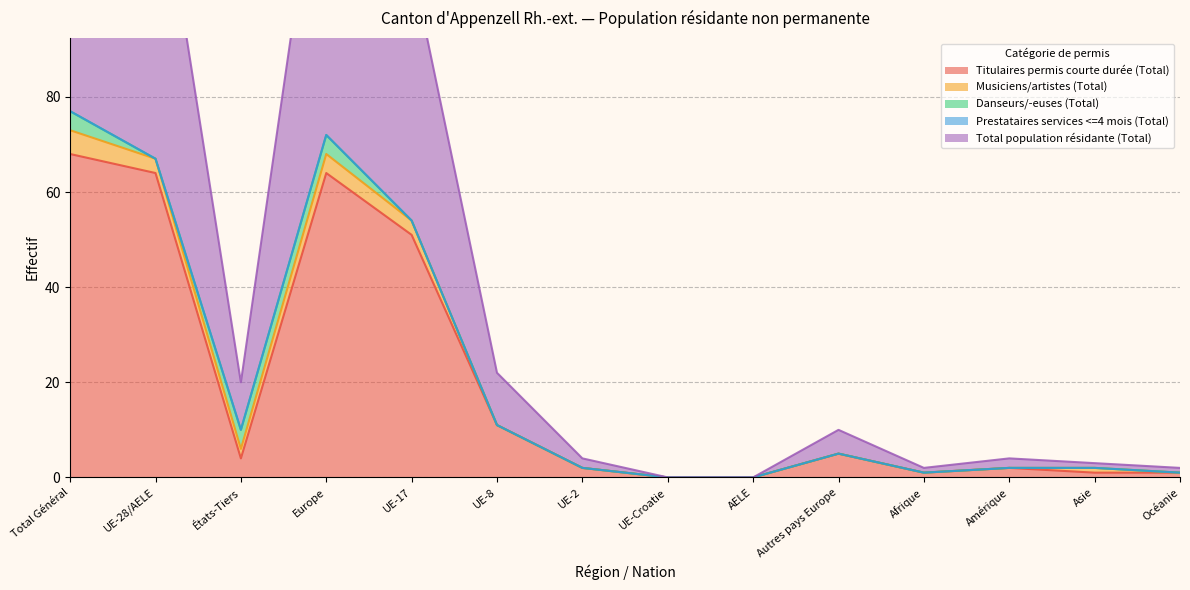

Is it true that Titulaires permis courte durée (Total) equals 68 at Total Général?

True